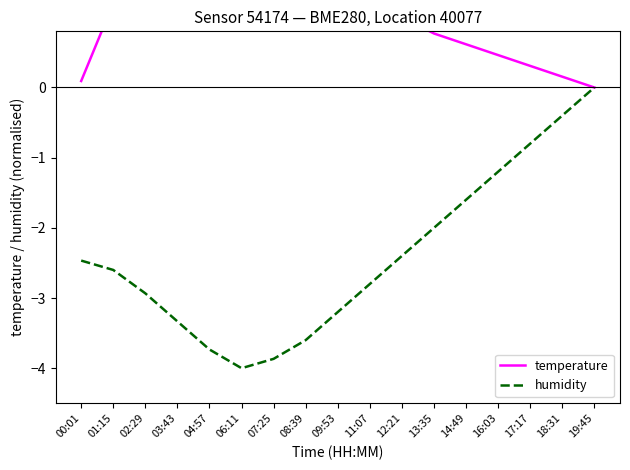

What position from the left is 11:07?

10